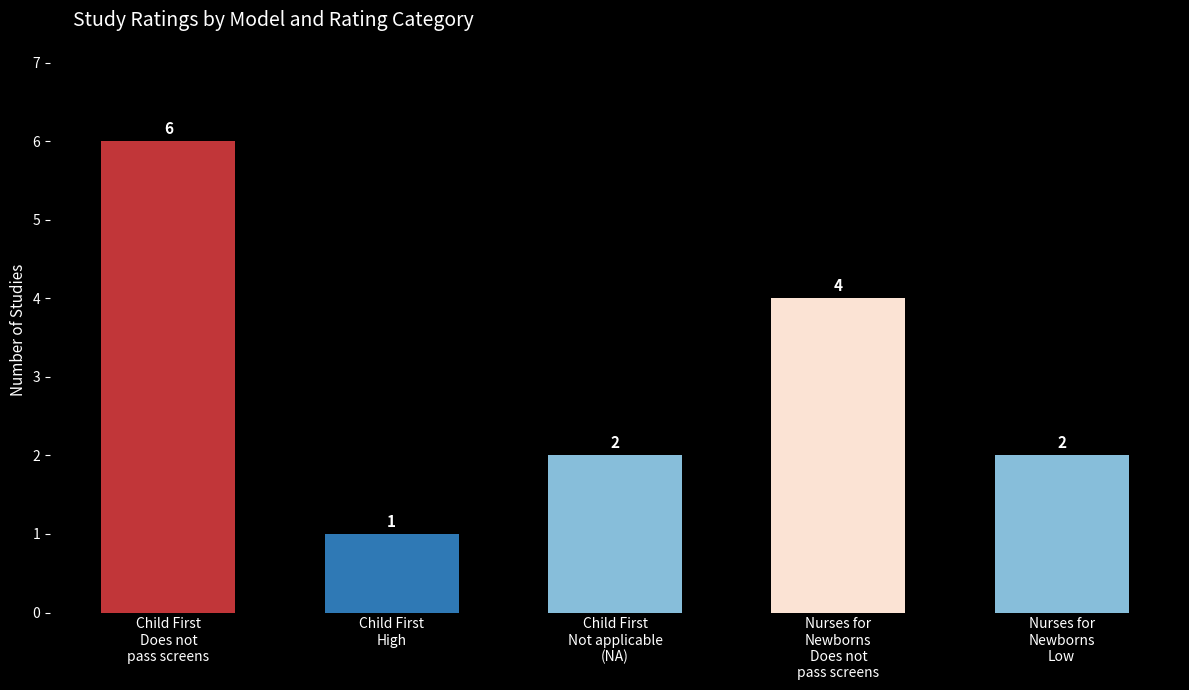

Which has a higher value, Child First
Not applicable
(NA) or Child First
Does not
pass screens?

Child First
Does not
pass screens